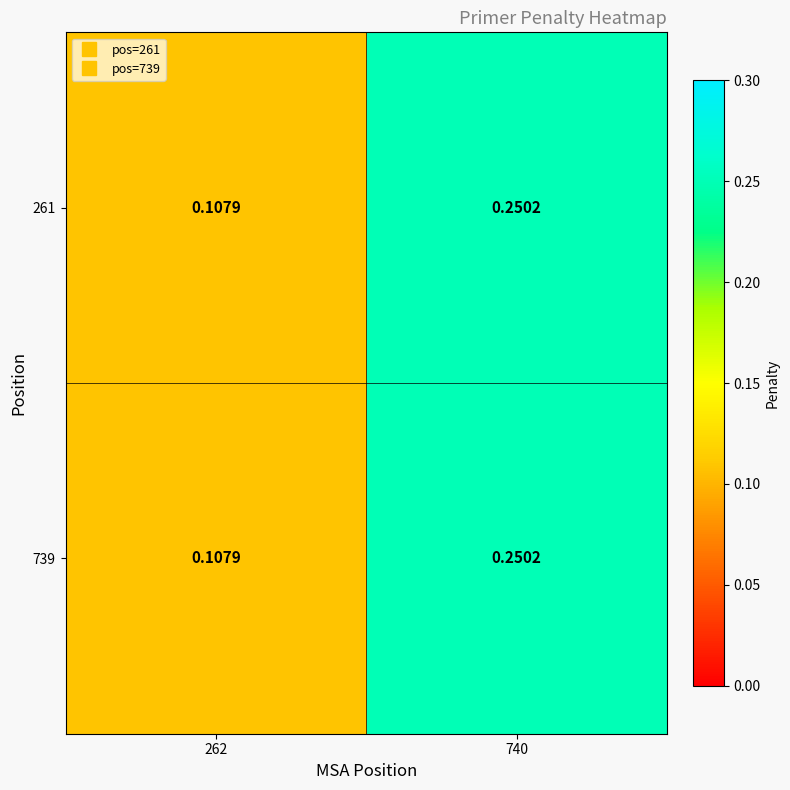

Which series has the widest spread of values?

261